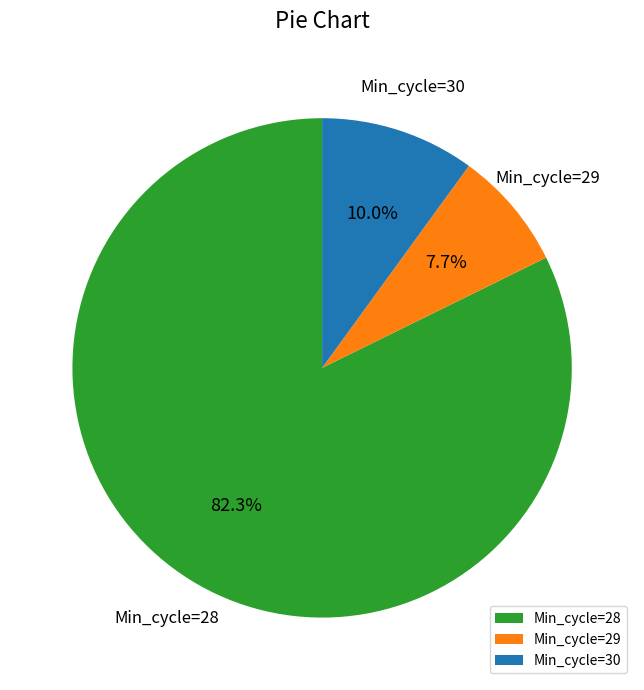

Which slice represents more than half of the pie?

Min_cycle=28